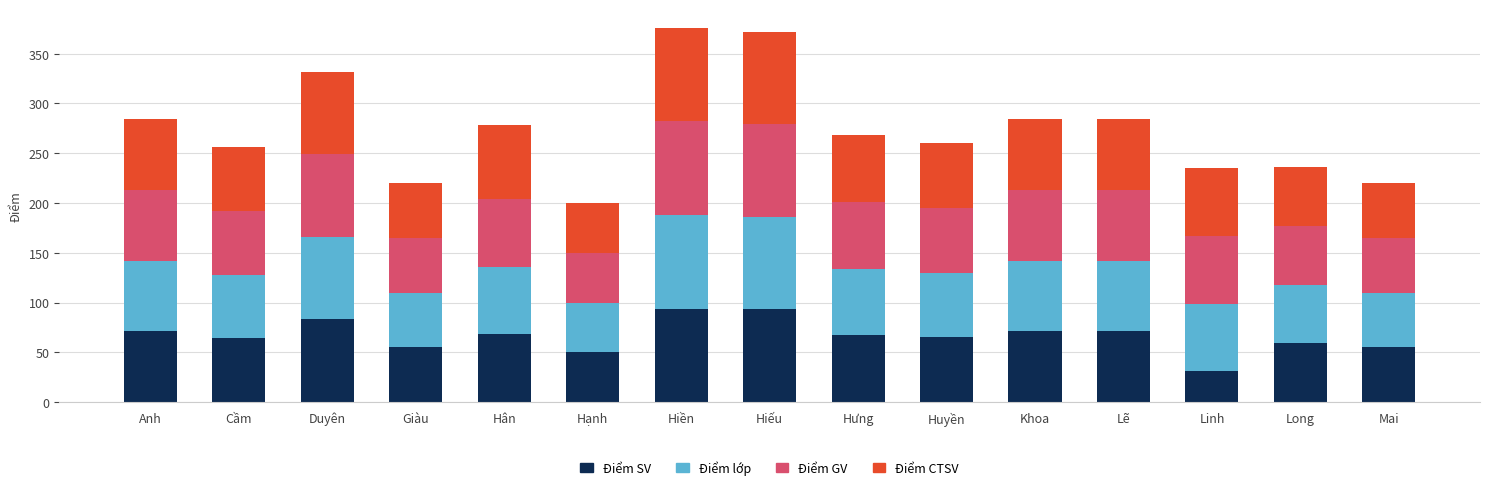

The value of Điểm SV at Hiền is 44. True or false?

False